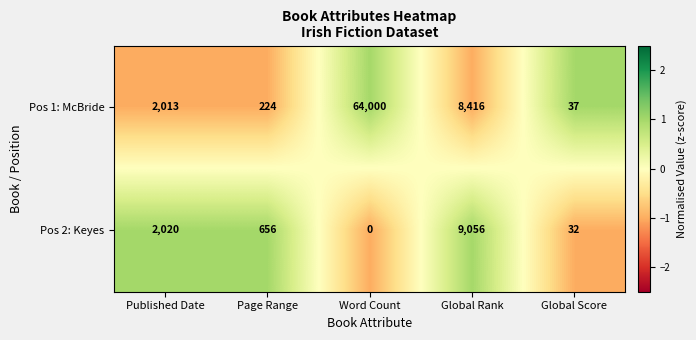

How many data points in Pos 1: McBride are less than 2013?

2